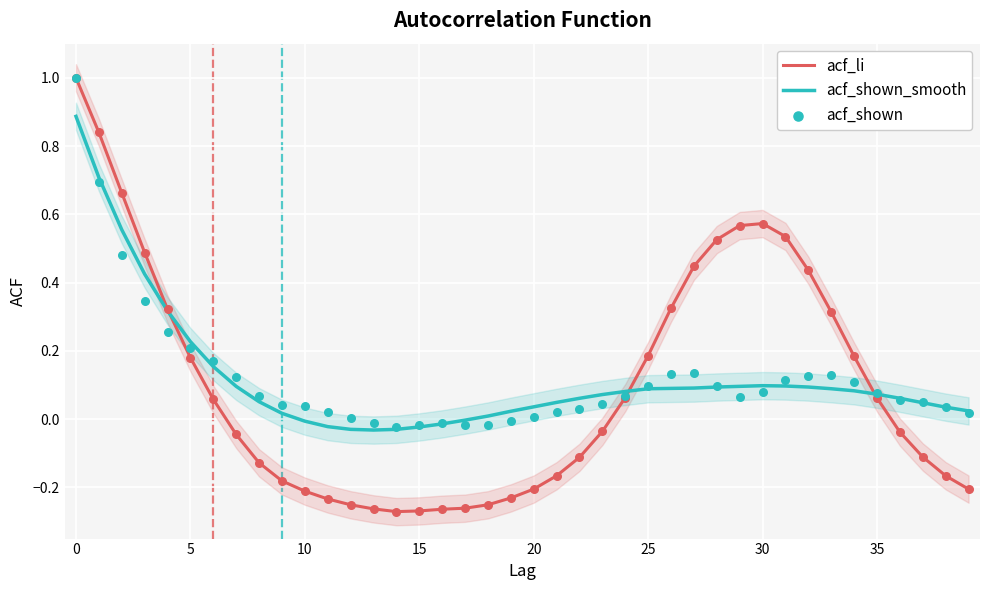

Is the value of acf_shown_smooth at 23 greater than the value of acf_shown at 30?

No